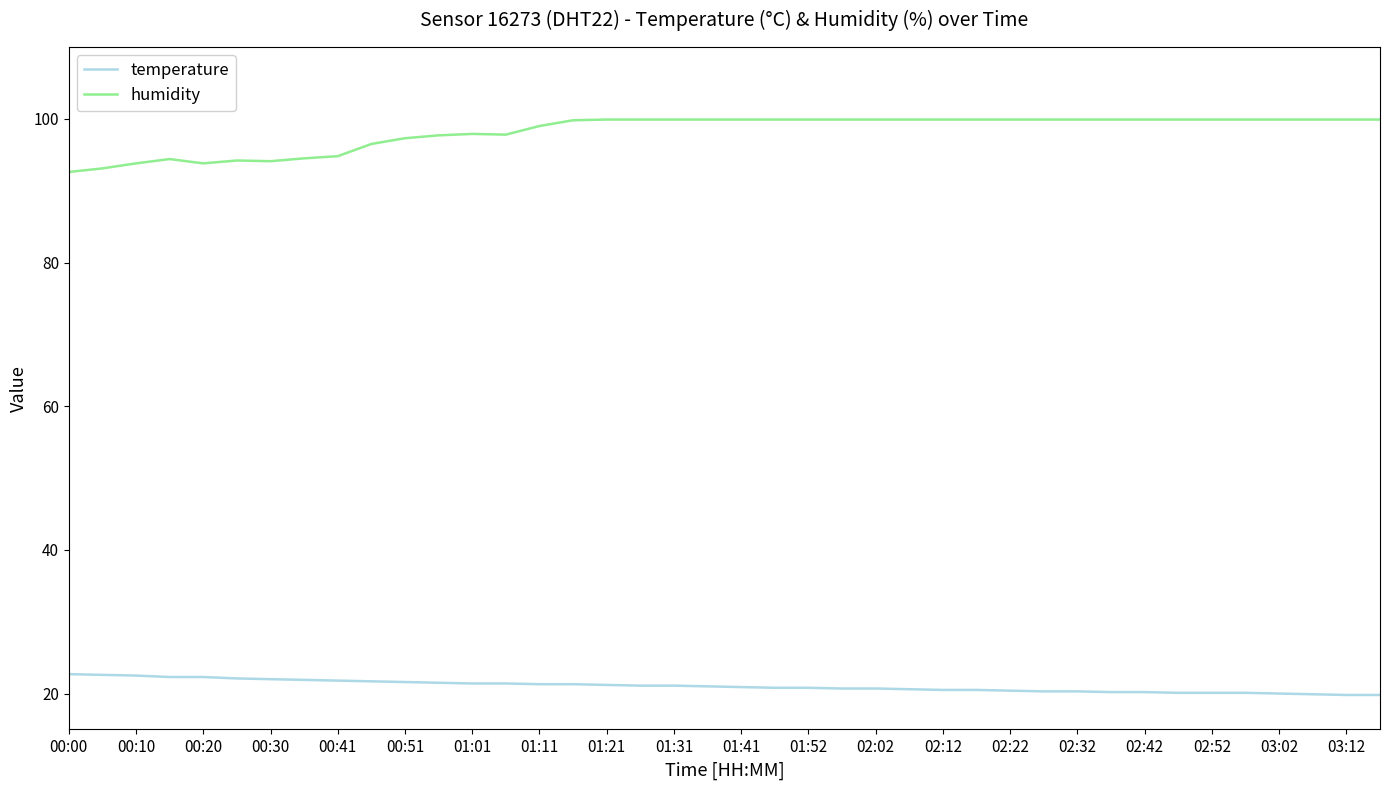

True or false: humidity and temperature cross at least once.

False